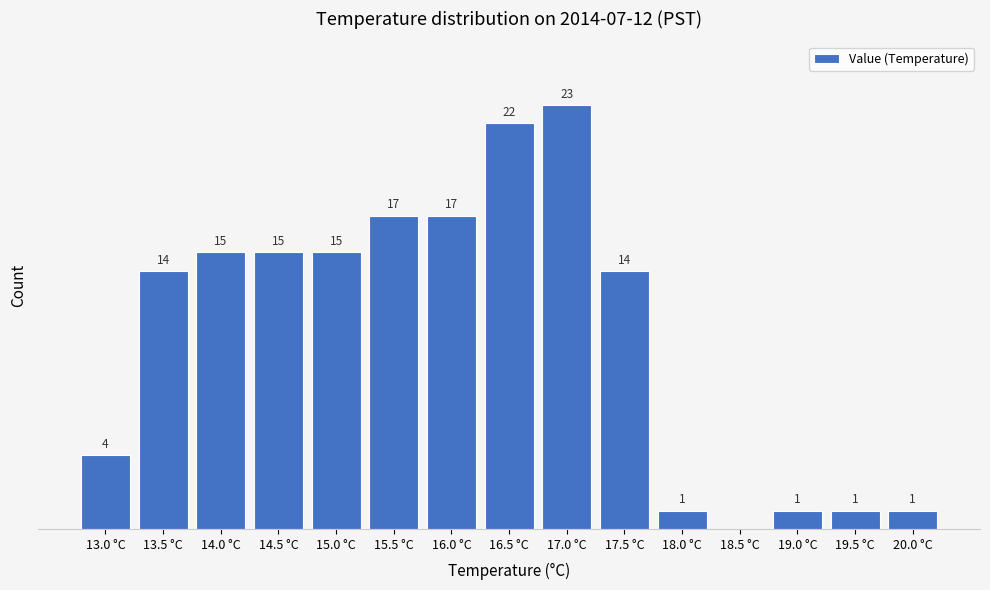

Between 20.0 °C and 15.5 °C, which is larger?

15.5 °C